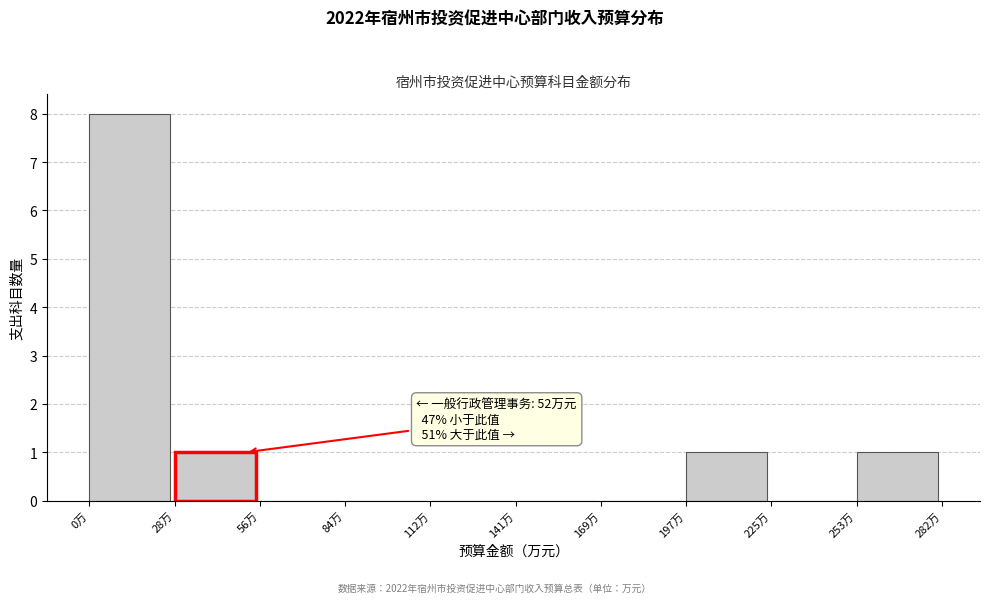

Over which range of the x-axis is the bar tallest?

0 to 30